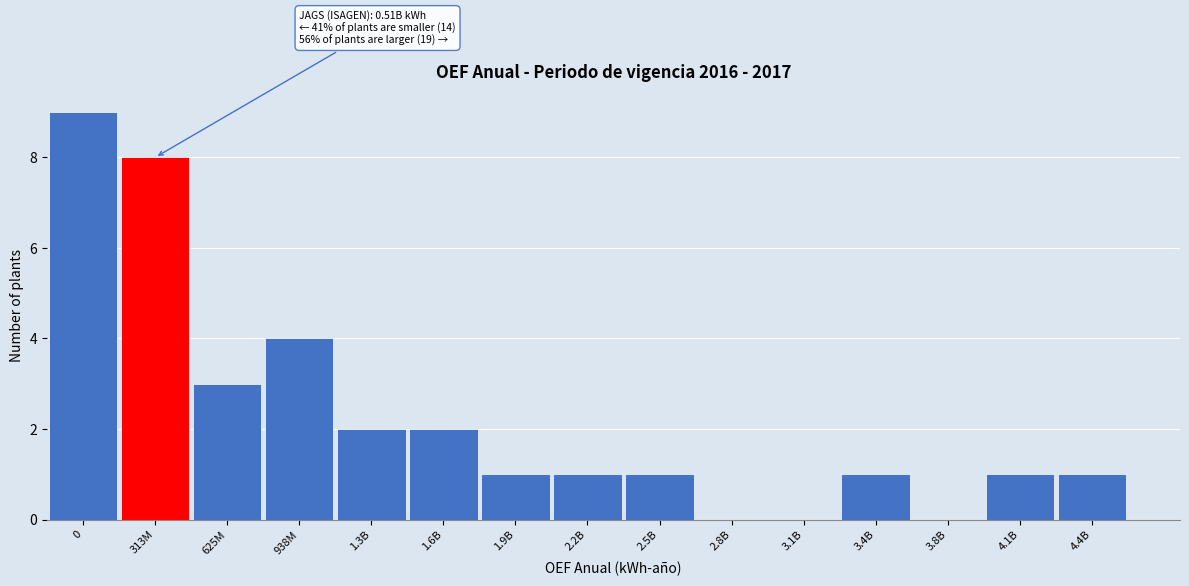

Reading left to right, extract all data points from this chart.

0=9	313M=8	625M=3	938M=4	1.3B=2	1.6B=2	1.9B=1	2.2B=1	2.5B=1	2.8B=0	3.1B=0	3.4B=1	3.8B=0	4.1B=1	4.4B=1